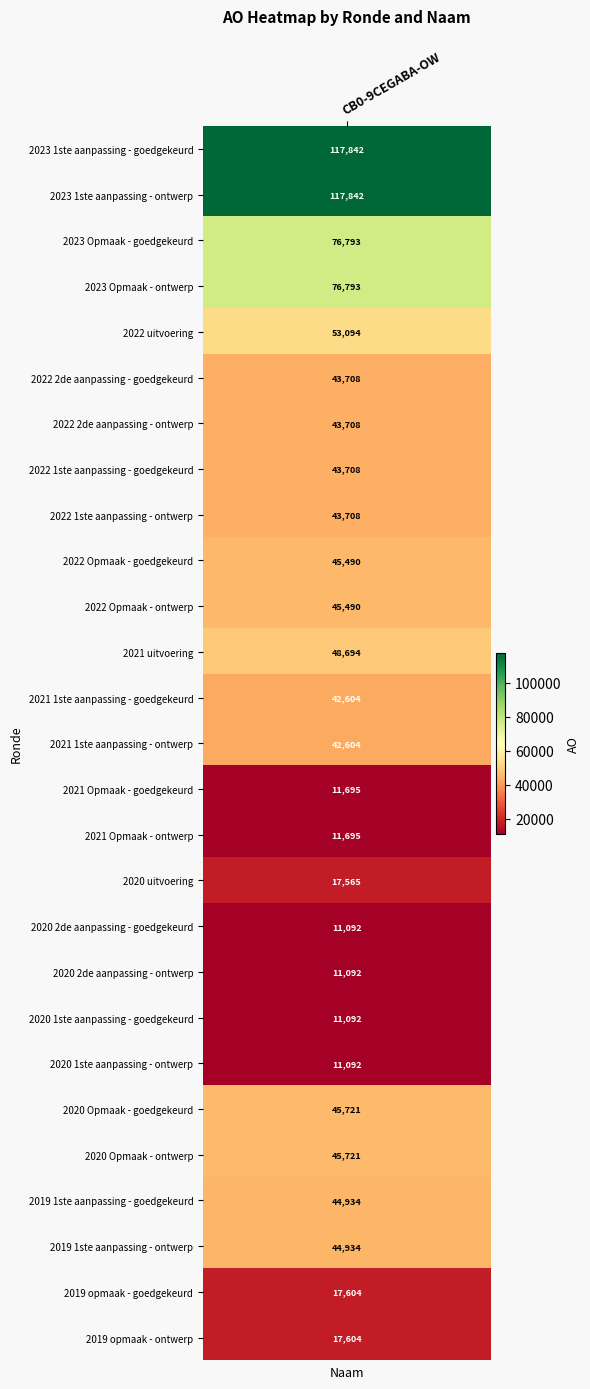

At which label does the data first exceed 43708?

2023 1ste aanpassing - goedgekeurd